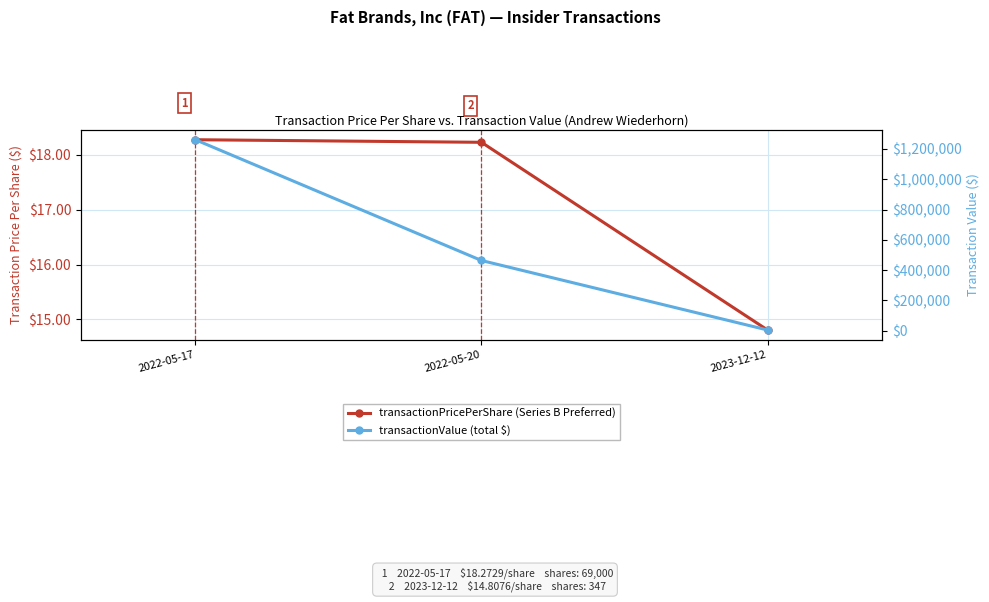

Which series has the largest total across all categories?

transactionValue